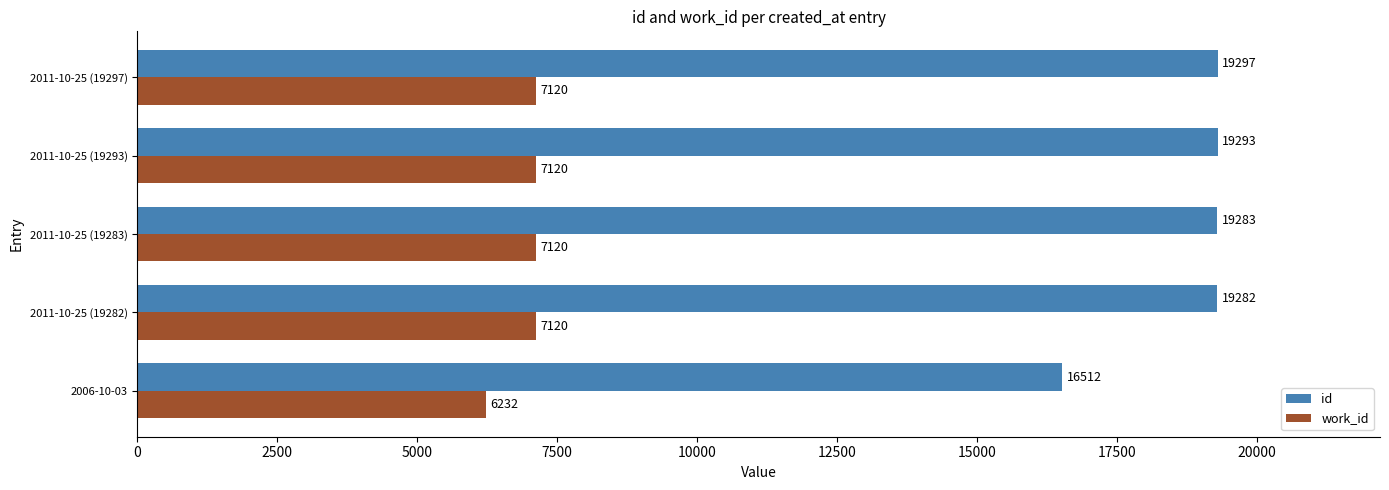

What is the difference between the id values at 2011-10-25 (19297) and 2011-10-25 (19293)?

4